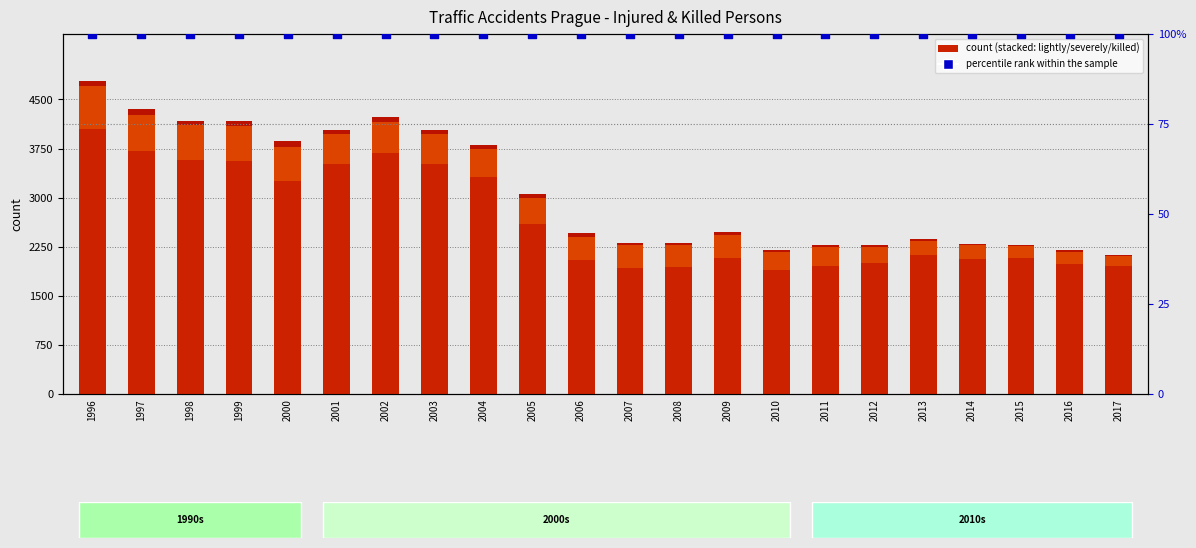

Which series contains the lowest Y value?

Killed persons